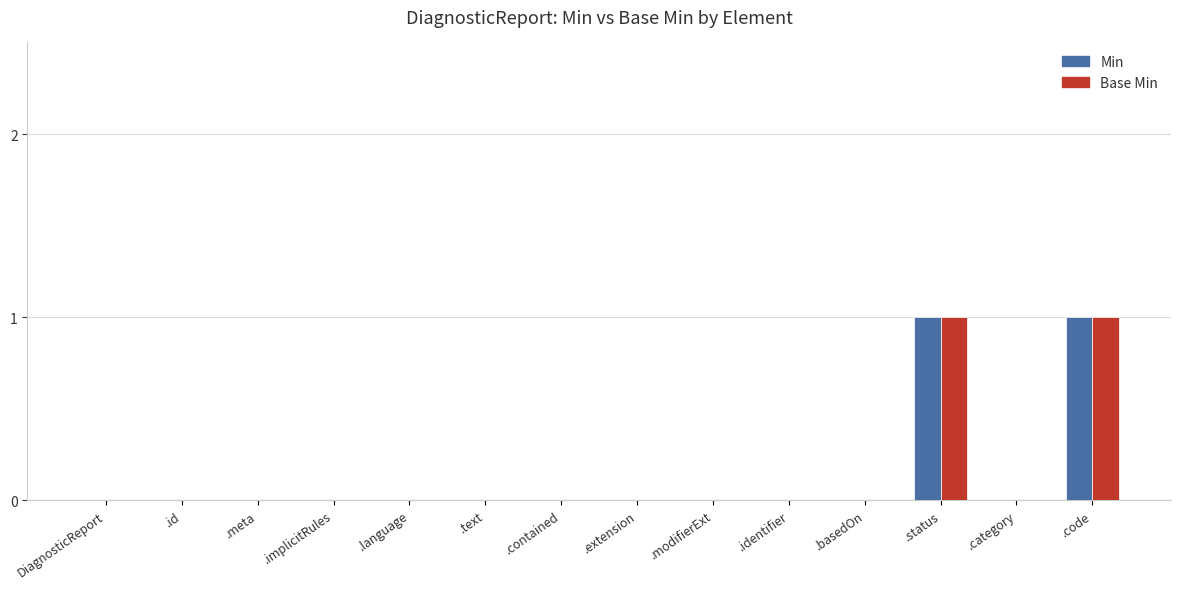

True or false: Base Min has a value of 0 at .implicitRules.

True